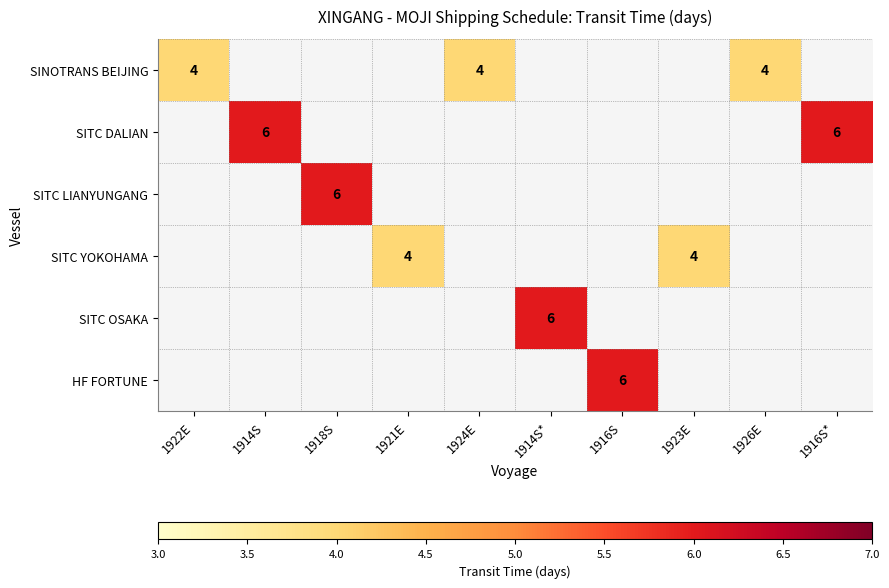

The value of SINOTRANS BEIJING at 1926E is 1. True or false?

False